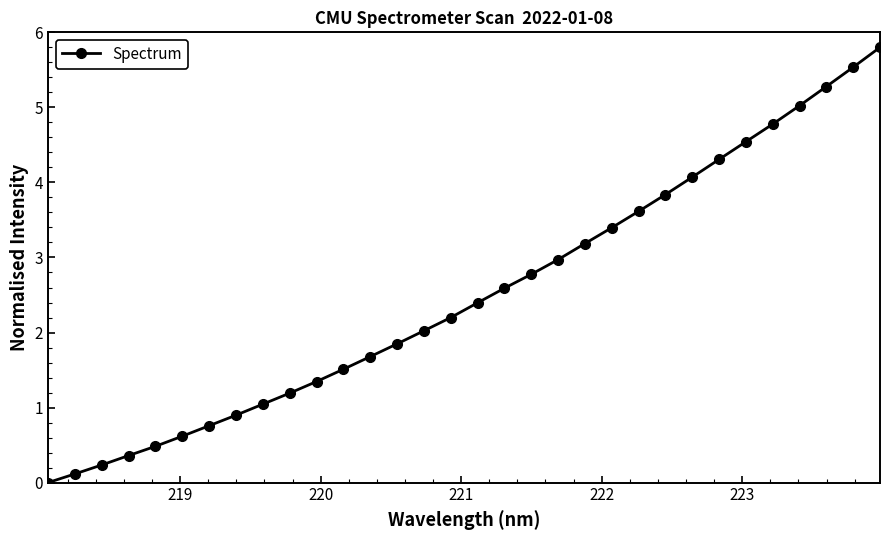

How many lines are shown in the chart?

1